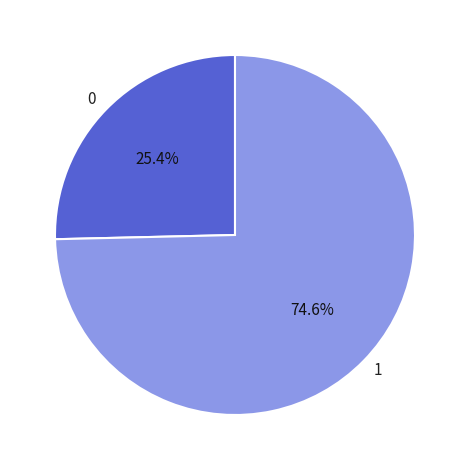

What percentage is NOT represented by 0?

74.6%